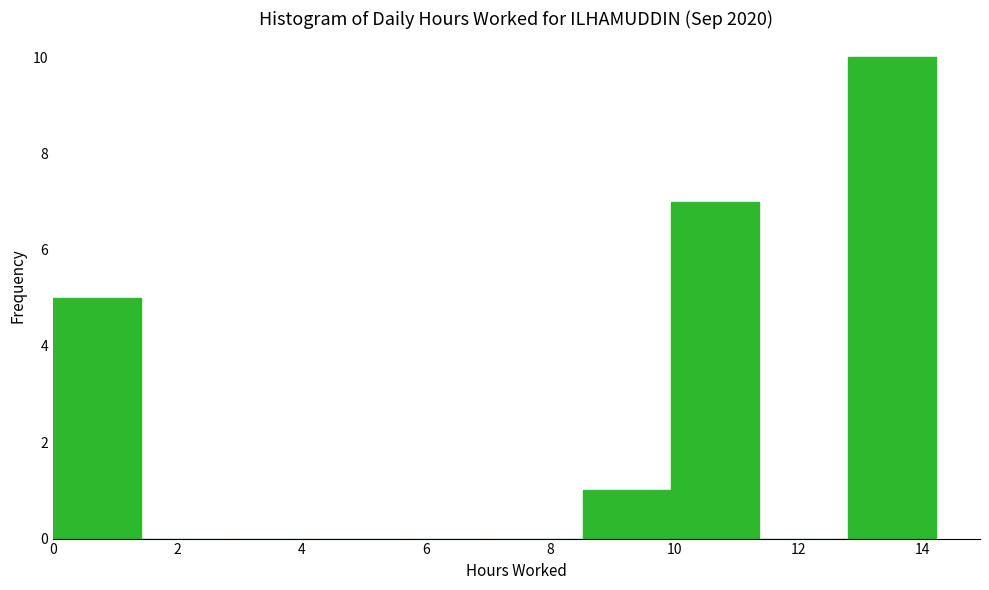

What is the height of the bar covering 12.8 to 14.2 on the x-axis? Neither the bar edges nor the heights are printed on the chart, so give them approximately, as read against the axes.

10